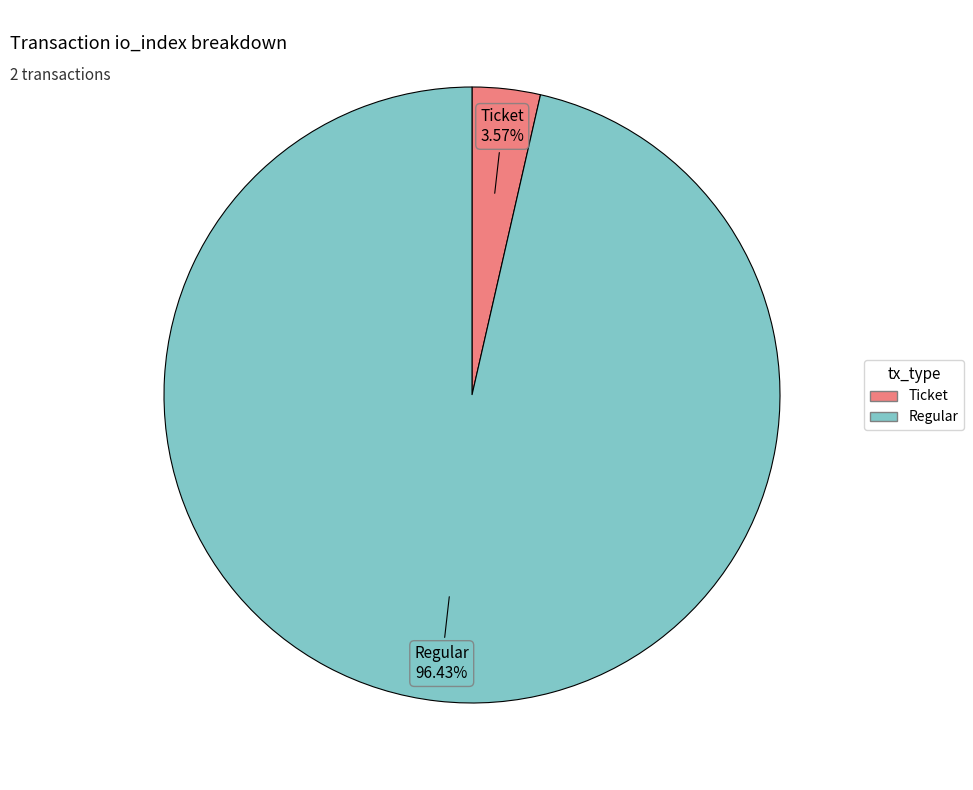

To the nearest percent, what is the average slice percentage?

50%